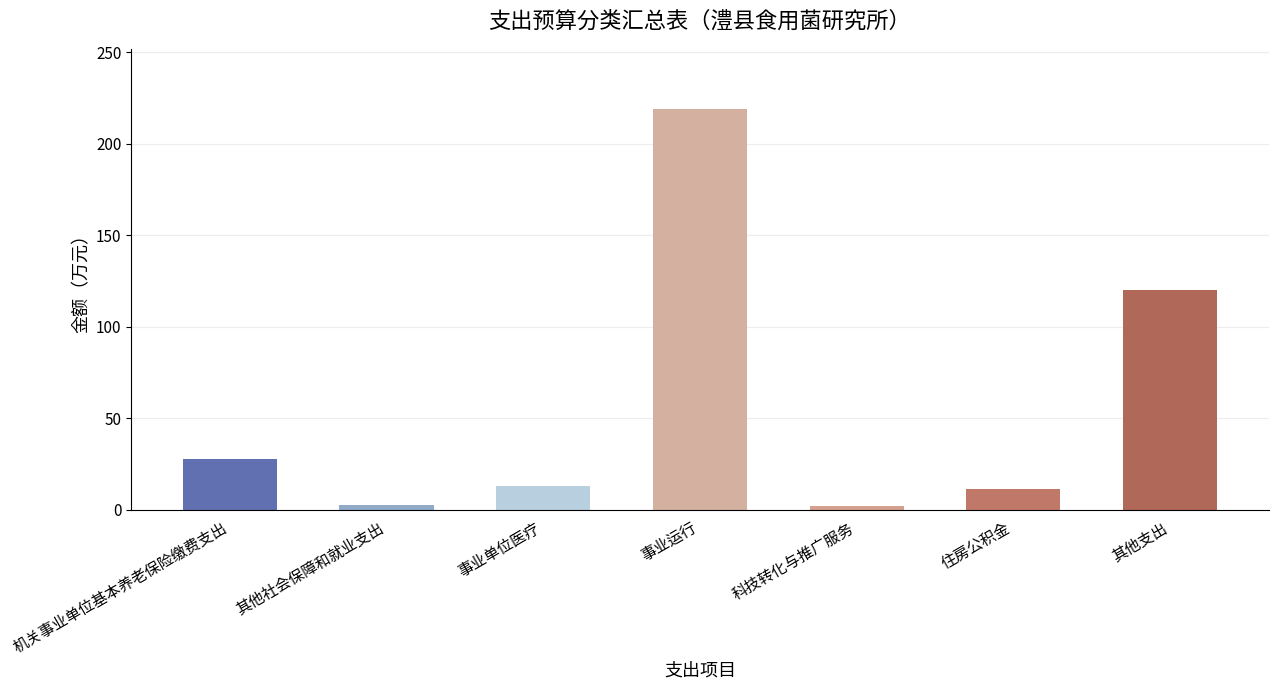

What is the label of the 4th bar from the right?

事业运行